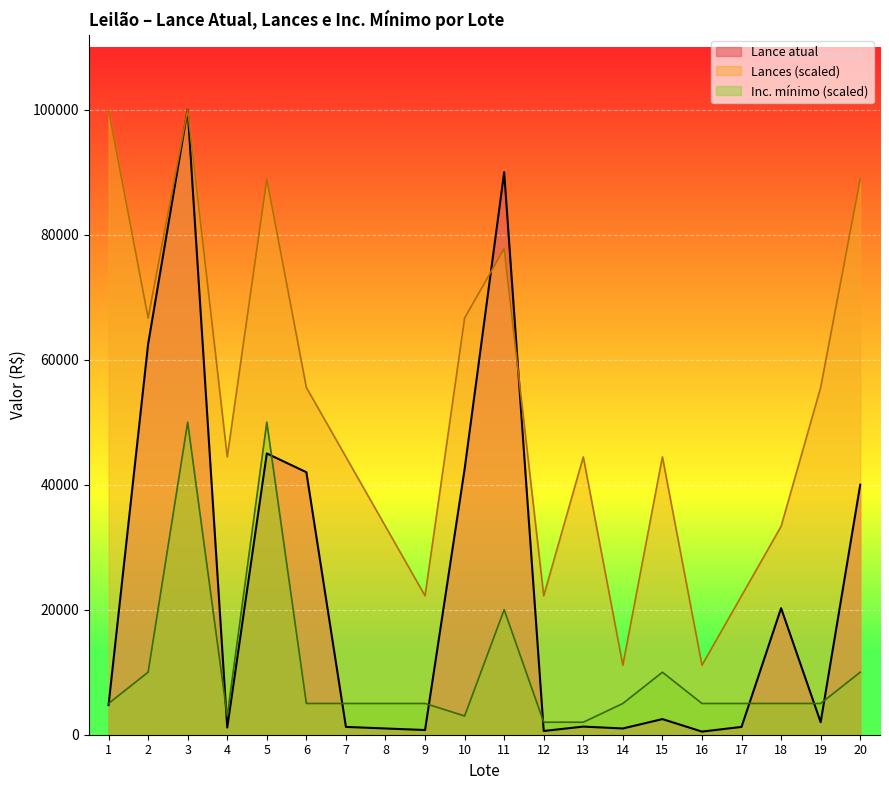

Which series changed the most between 3 and 15?

Lance atual